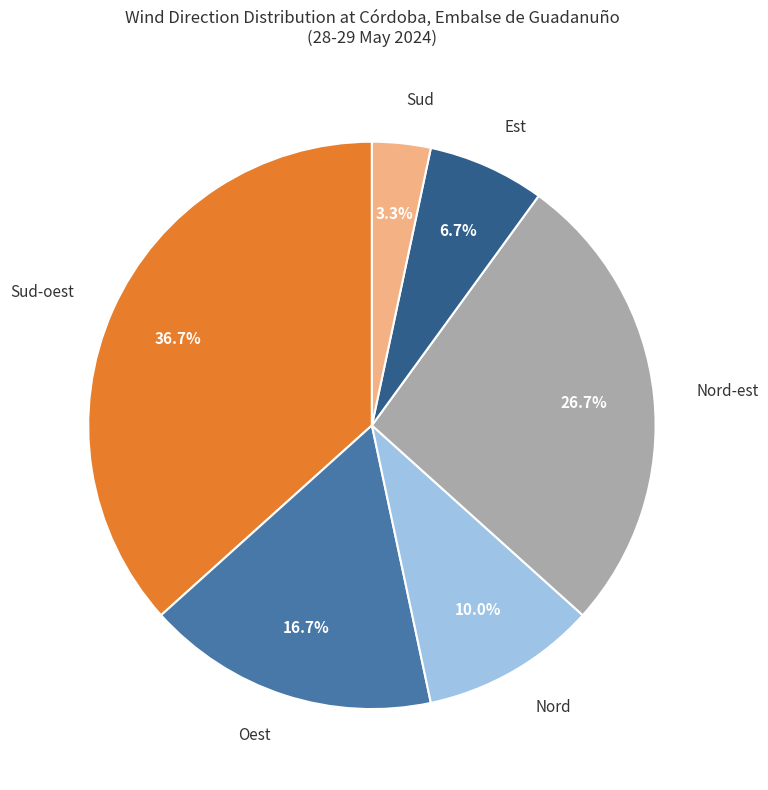

Is there a majority slice in this chart?

No